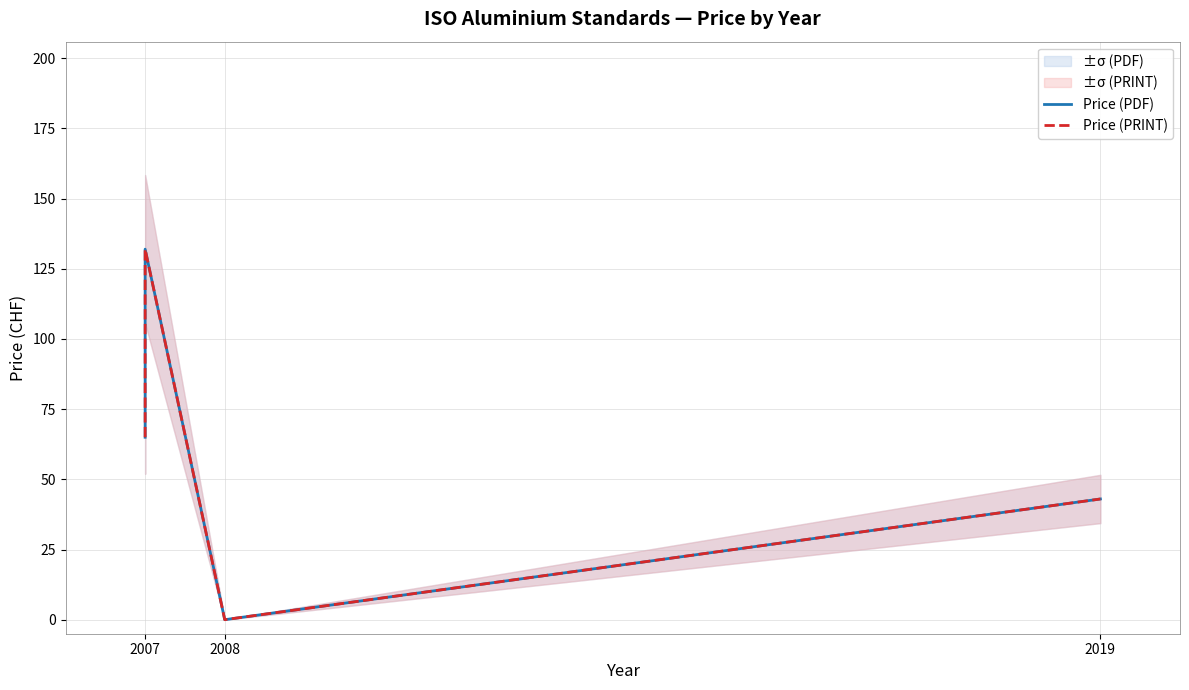

List the series in order of their peak value, lowest first.

Price (PDF), Price (PRINT)